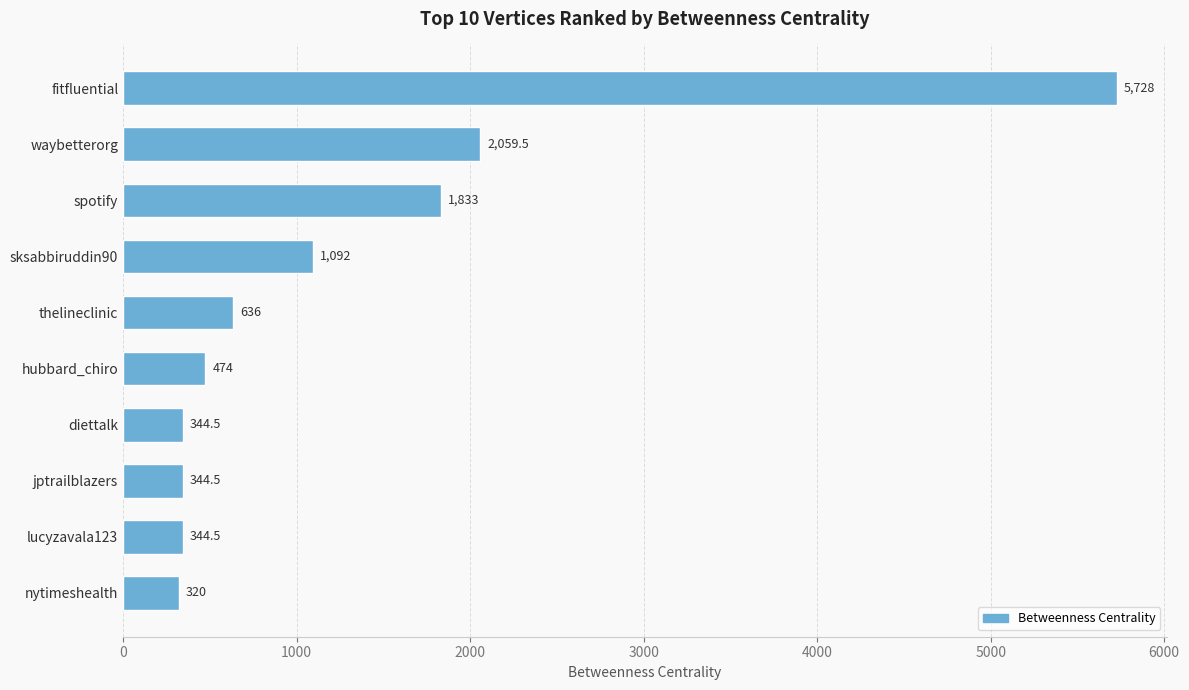

What is the ratio of the value at waybetterorg to the value at thelineclinic?

3.2